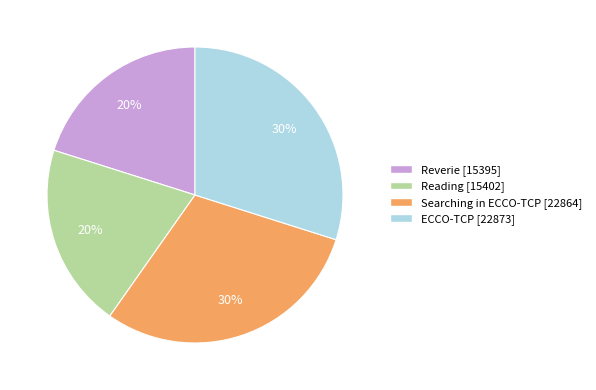

Is it true that Searching in ECCO-TCP is 44% of the pie?

False